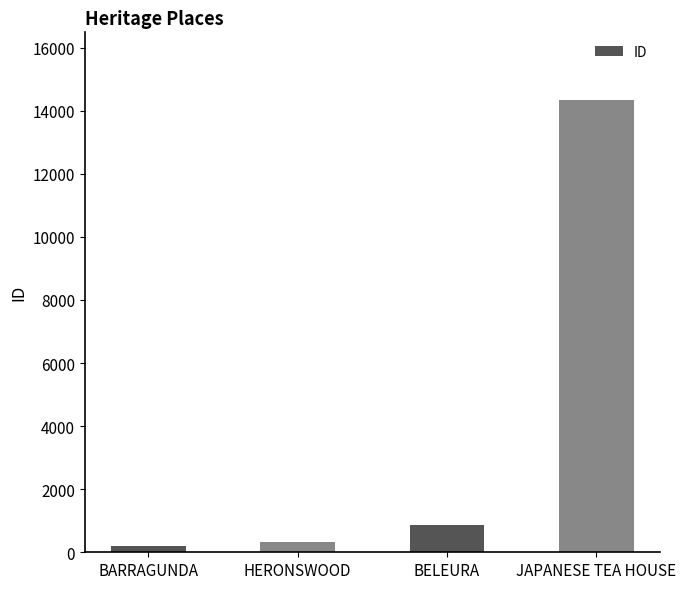

Reading right to left, list all the values displayed in this chart.

14335	850	339	201